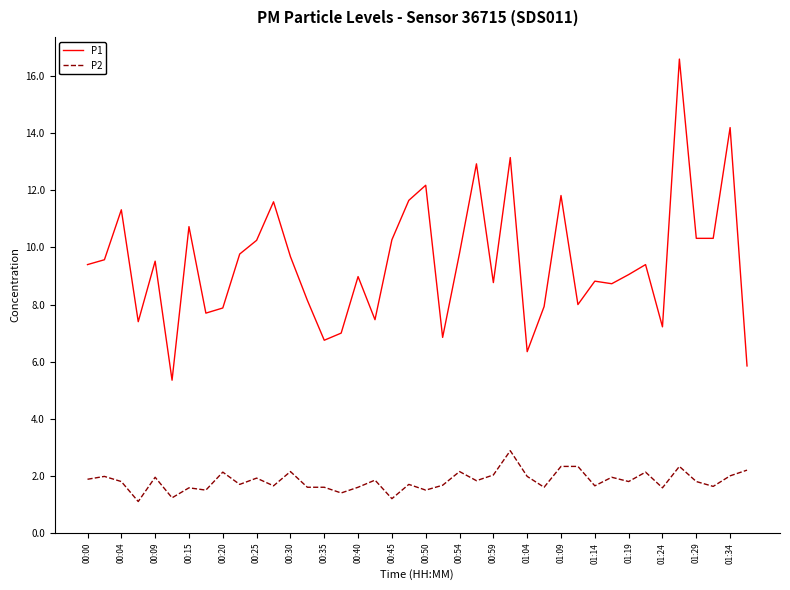

Which series has the largest range (max minus min)?

P1